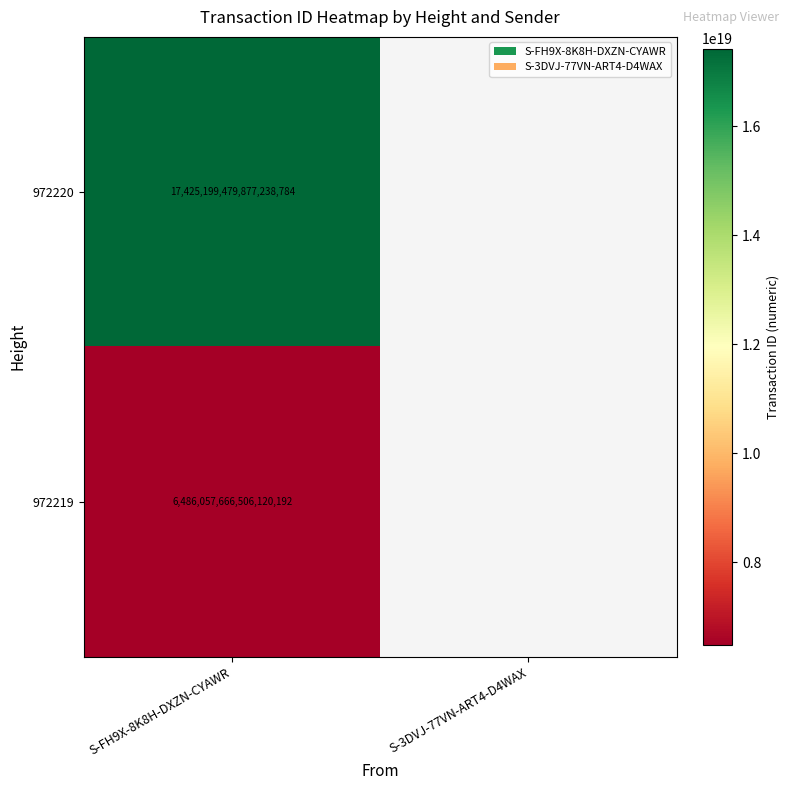

How many categories are shown in the chart?

2